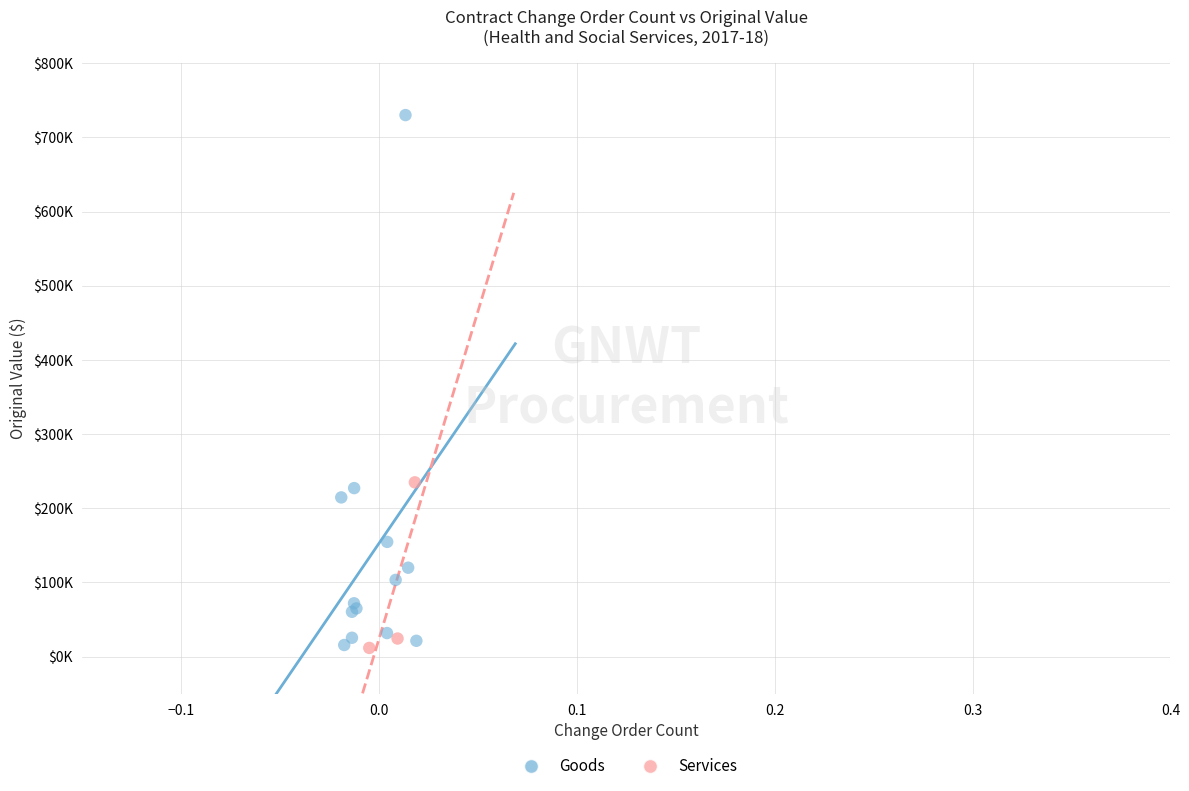

What are all the series names shown in the legend?

Goods, Services